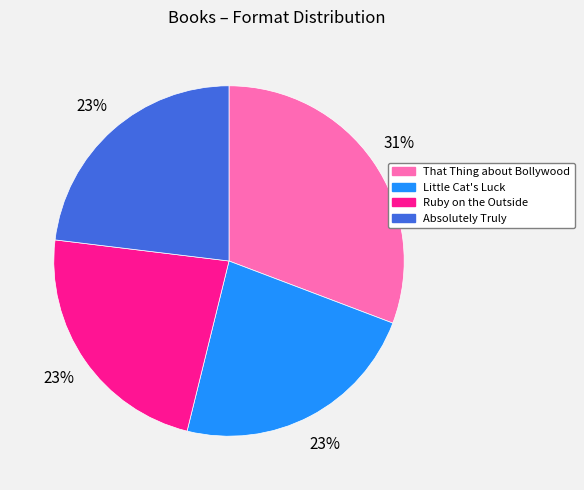

Between That Thing about Bollywood and Little Cat's Luck, which is larger?

That Thing about Bollywood